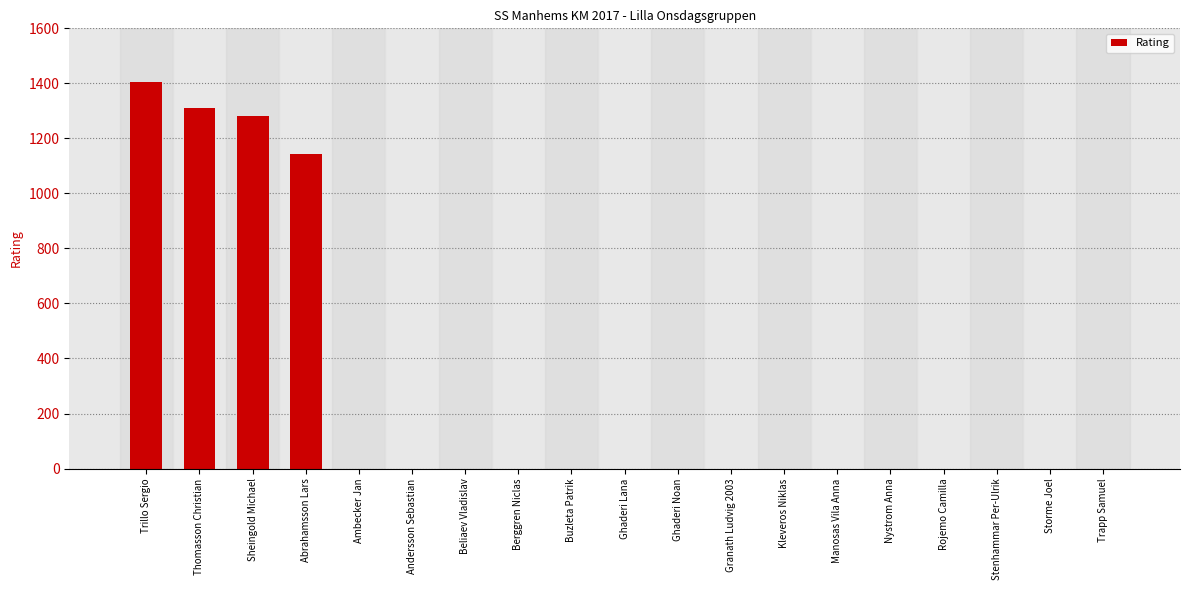

The chart shows a value of -651 at Ghaderi Lana. True or false?

False